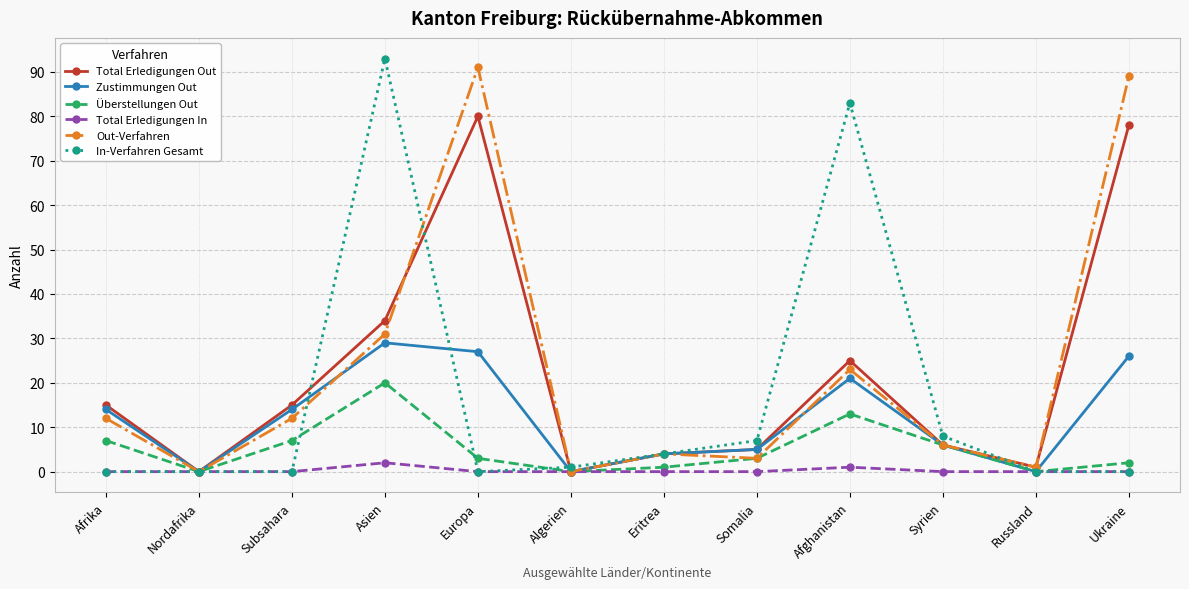

At which category is the sum across all series the highest?

Asien